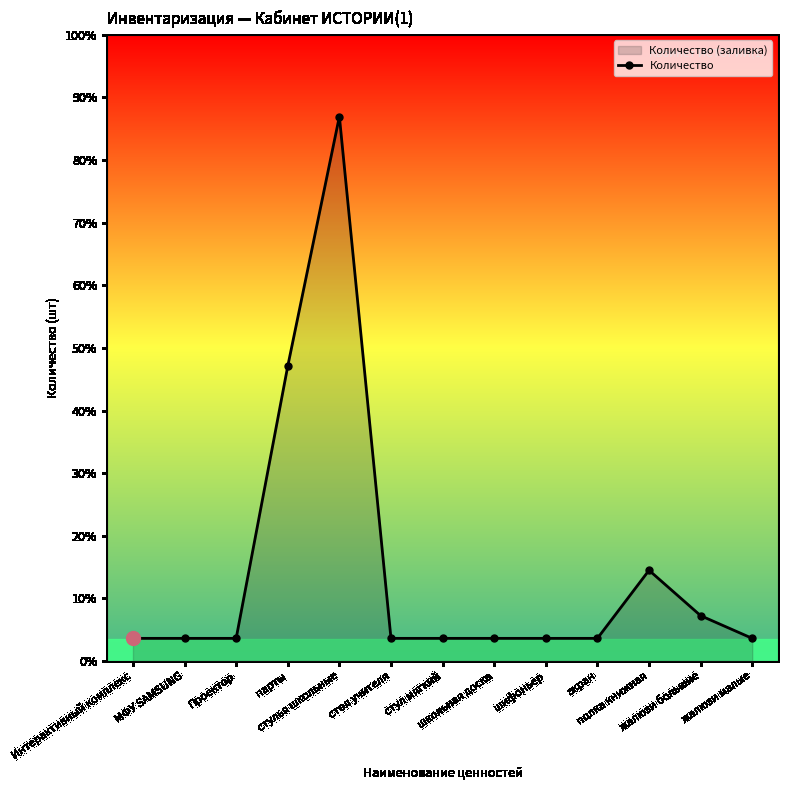

What is the ratio of the value at экран to the value at полка книжная?

0.2